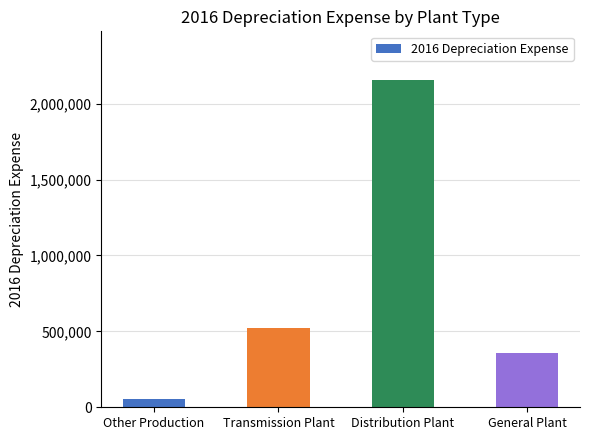

True or false: the data shows 356218 at General Plant.

True